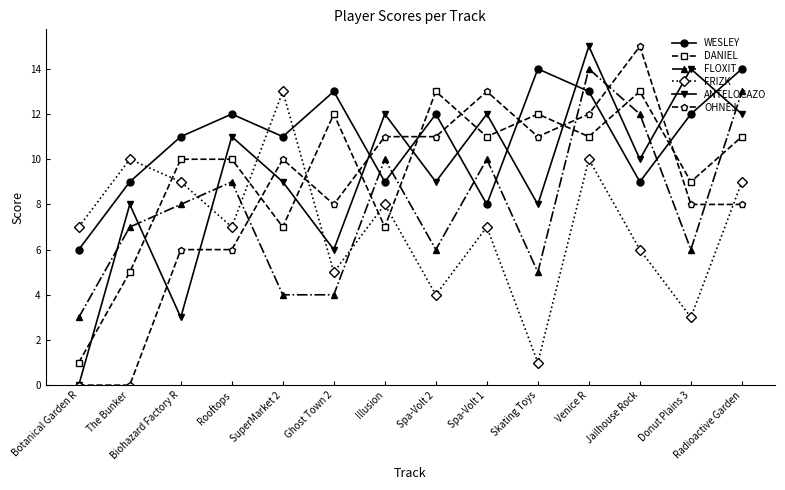

How many series are shown in this chart?

6